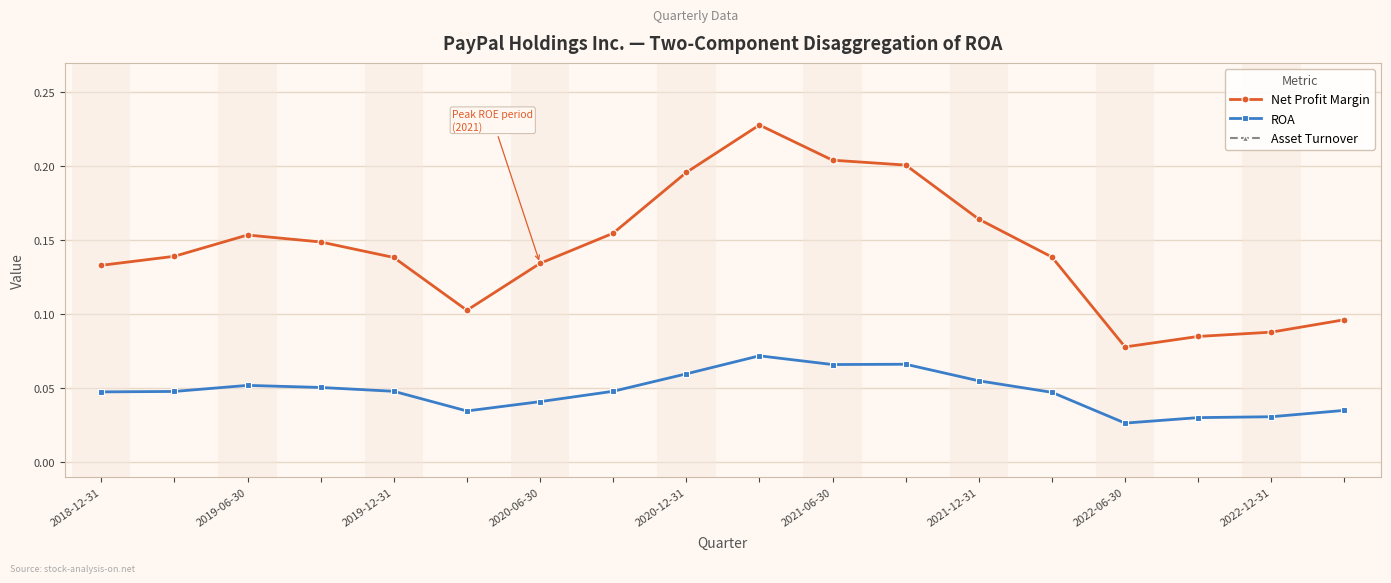

True or false: Net Profit Margin and ROA intersect in this chart.

False